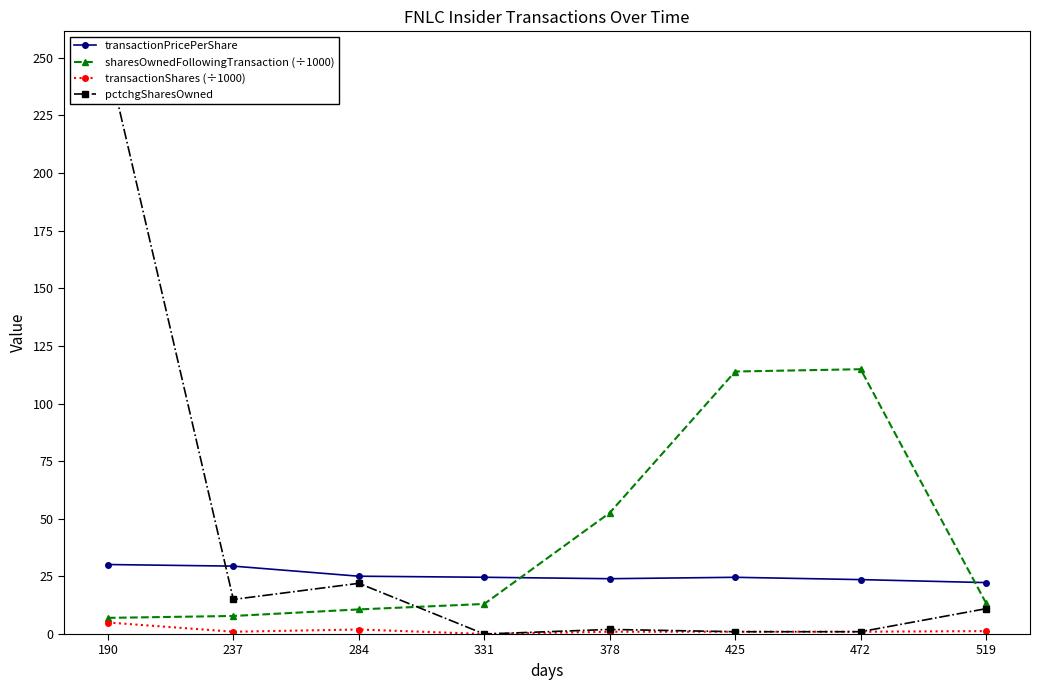

How many values in pctchgSharesOwned are above zero?

7